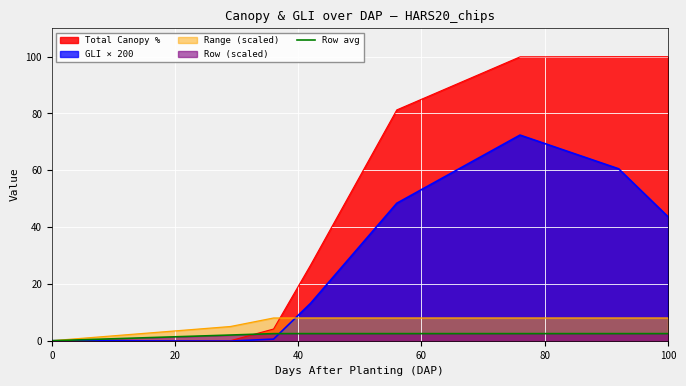

Which series has the largest range (max minus min)?

Total Canopy %